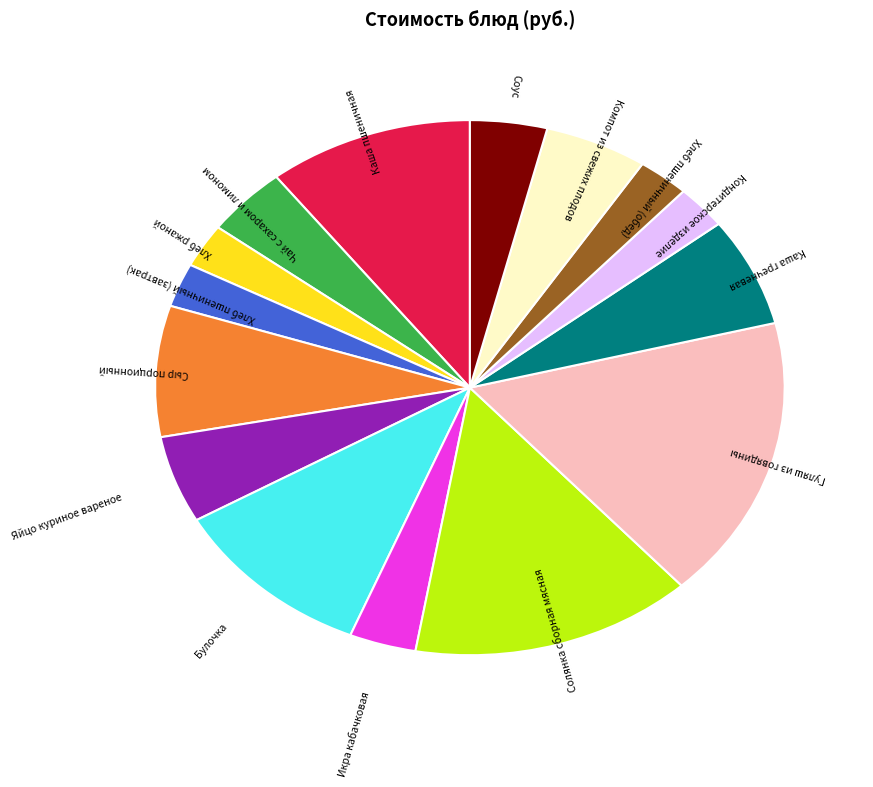

Which slice is the largest?

Гуляш из говядины